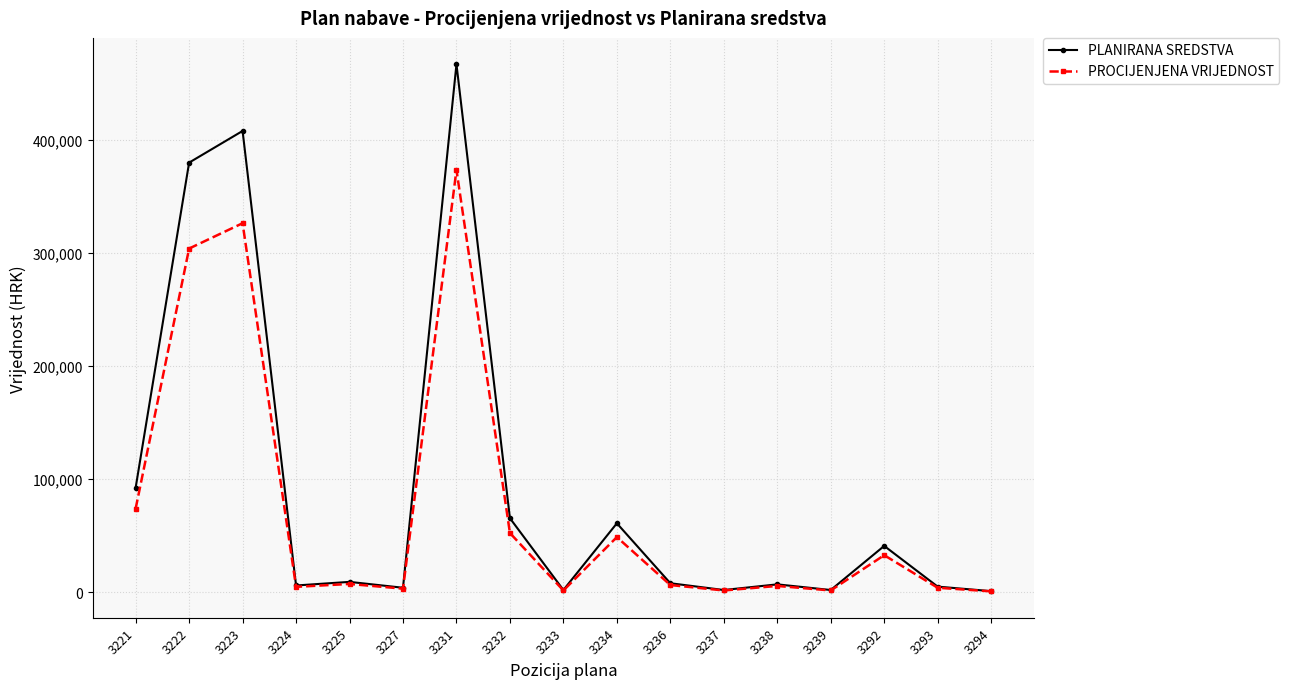

In PROCIJENJENA VRIJEDNOST, how many points are lower than both neighbors (excluding endpoints)?

5